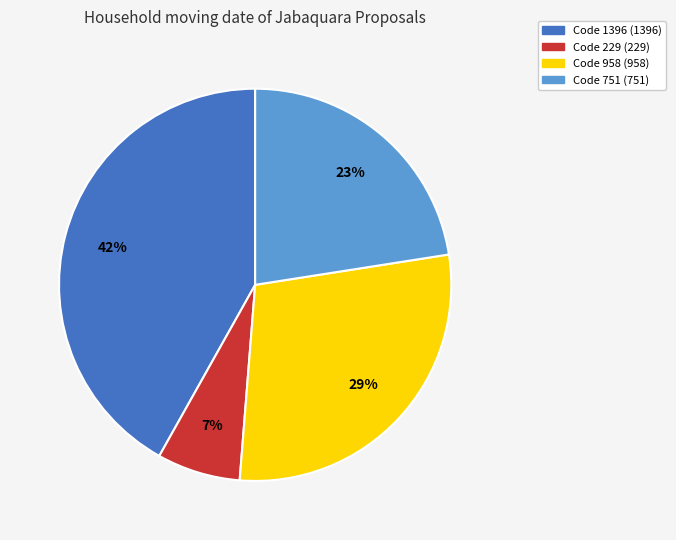

Is there any slice that represents more than half of the pie?

No